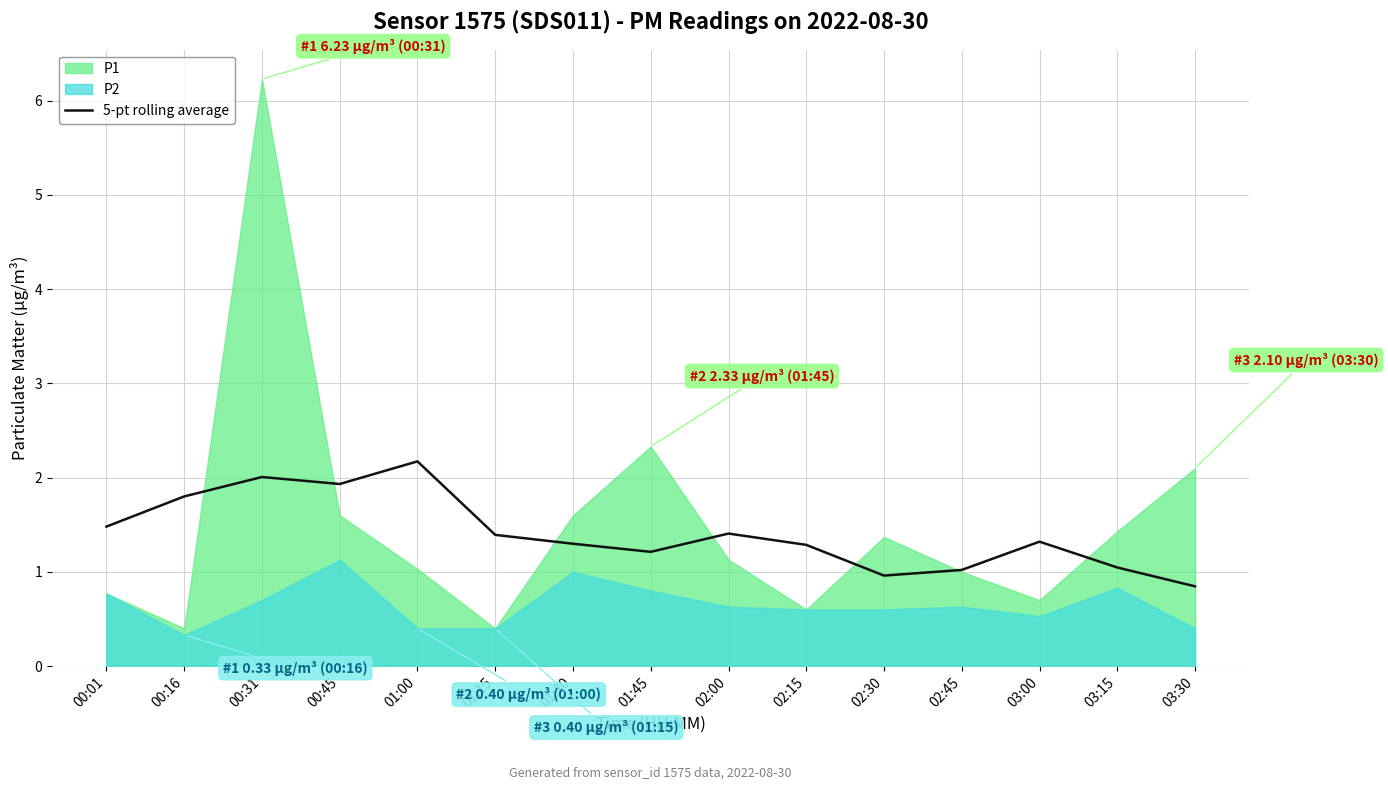

True or false: 5-pt rolling average has a value of 2.2 at 01:00.

True